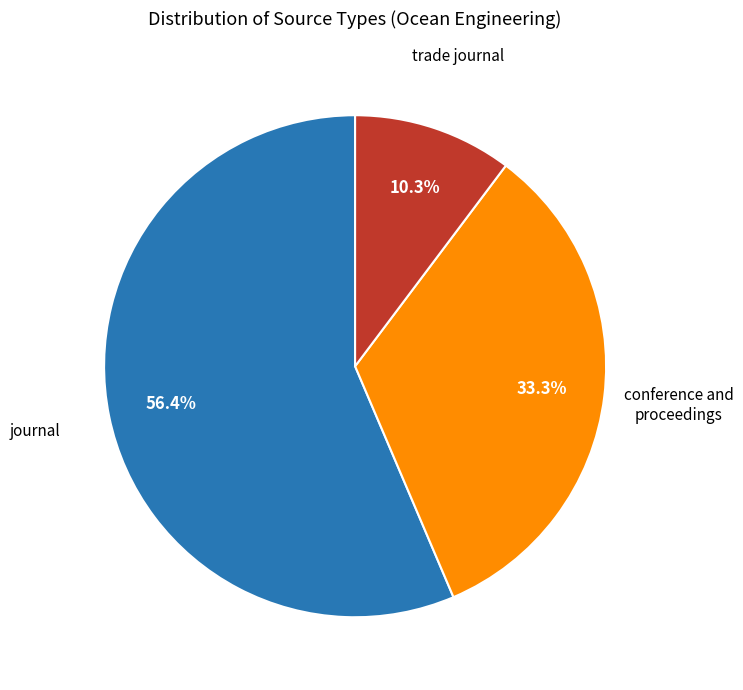

What percentage is the conference and proceedings slice, to the nearest percent?

33%